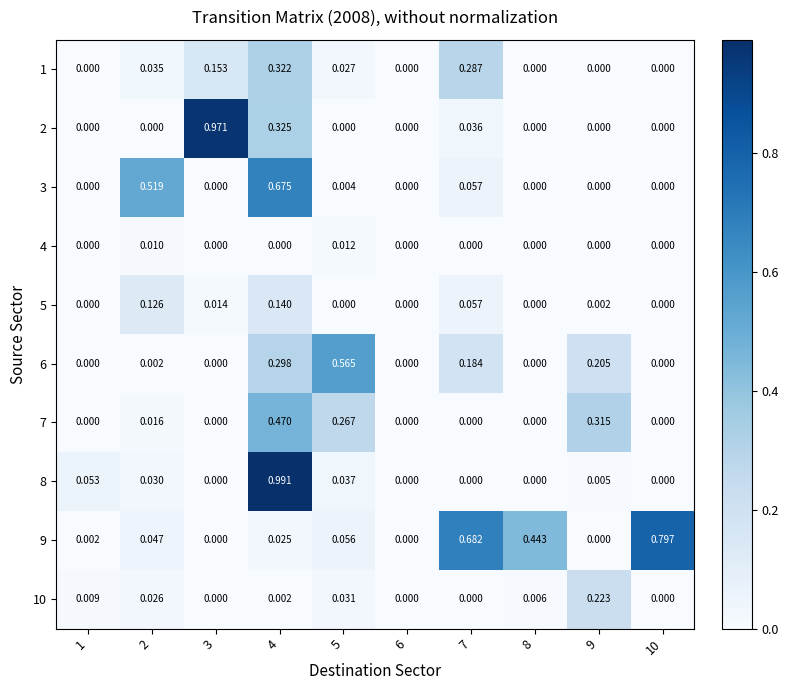

How many positive values does the 10 series have?

6